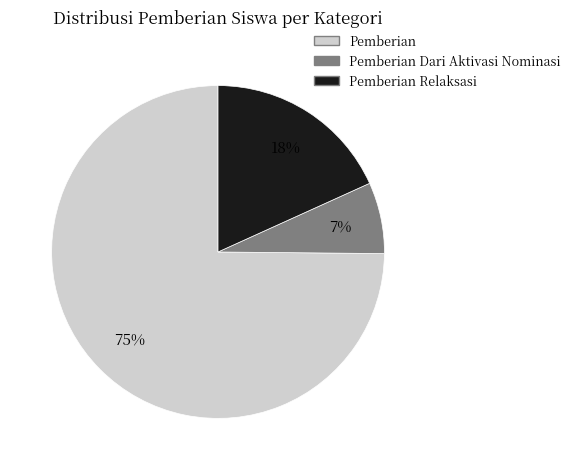

Count the number of slices in the pie.

3